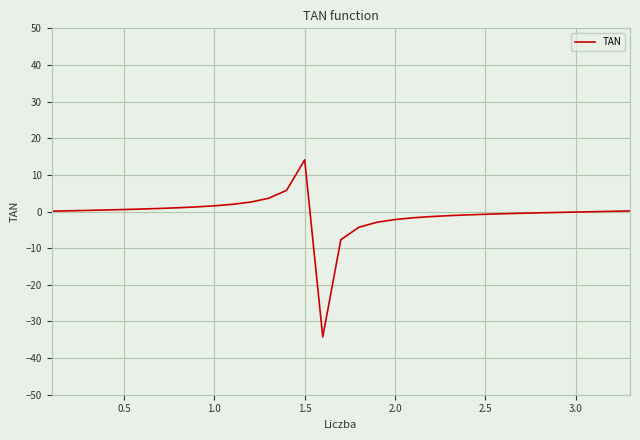

What is the difference between the maximum and minimum values?

48.3